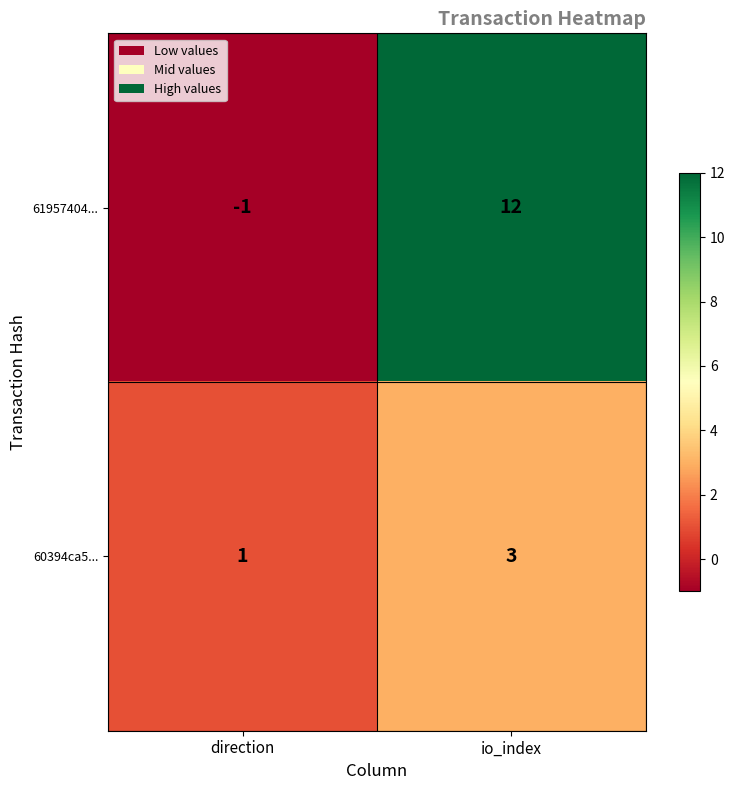

What is the smallest value displayed?

-1